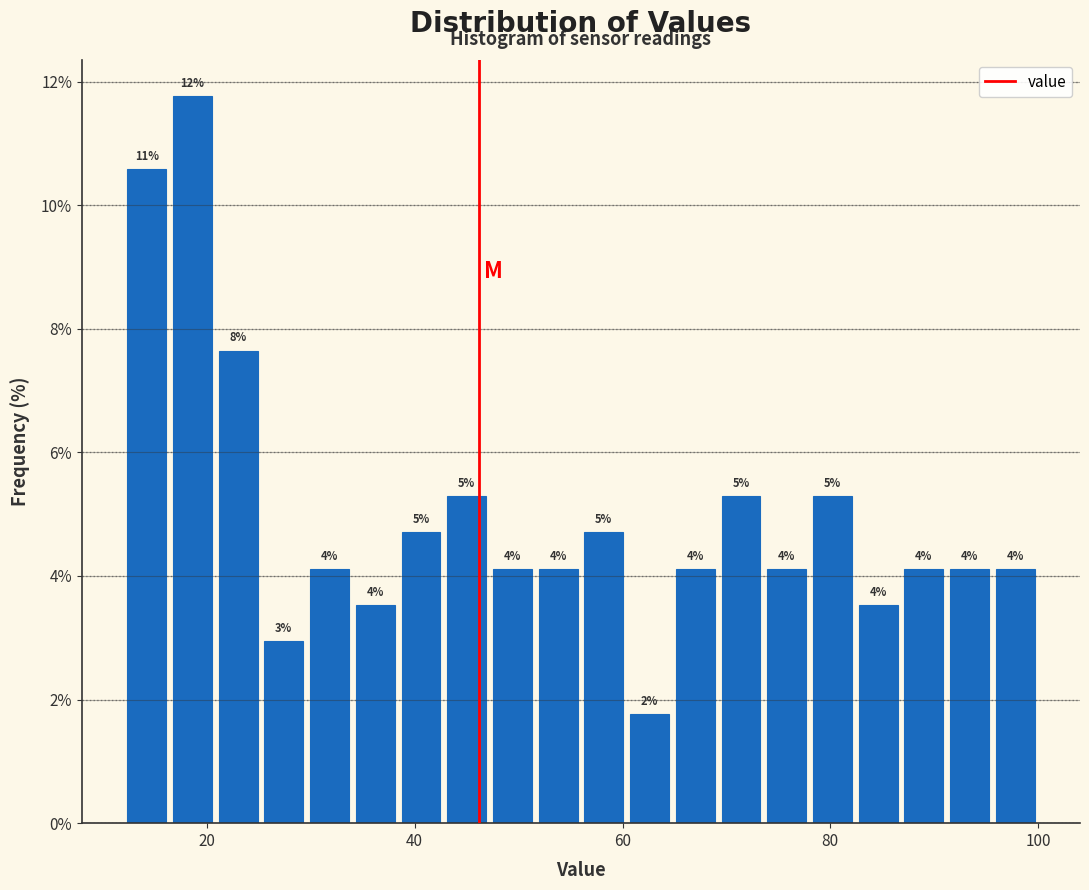

Around what value on the x-axis is the tallest bar? Give the approximate position of its centre, as read against the axis.

18